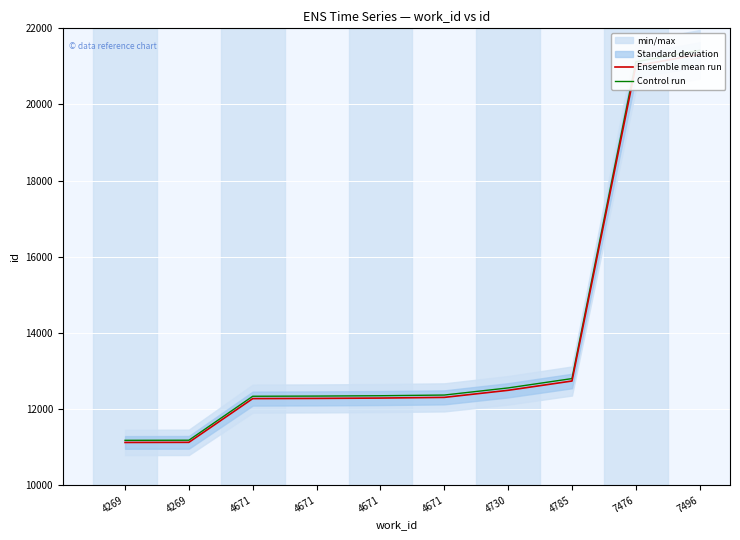

What are all the series names shown in the legend?

Ensemble mean run, Control run